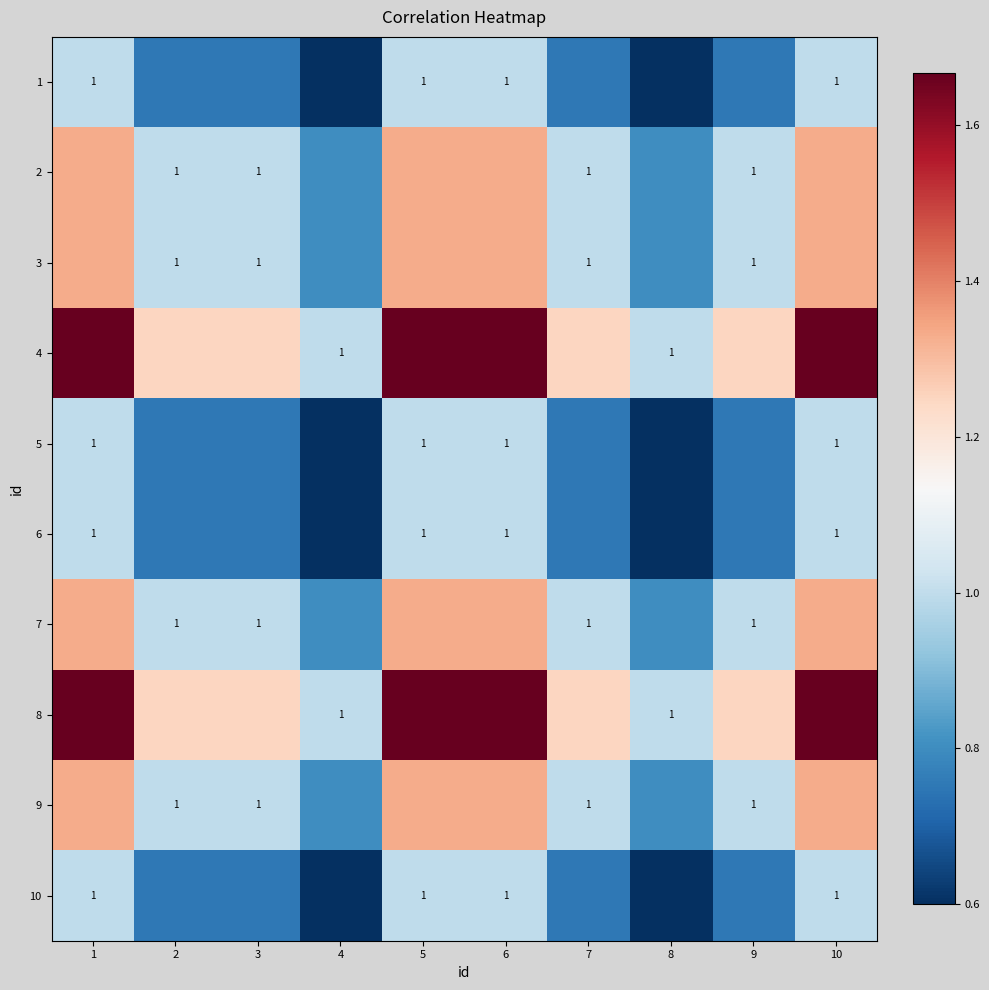

At how many categories does at least one series exceed 1?

8